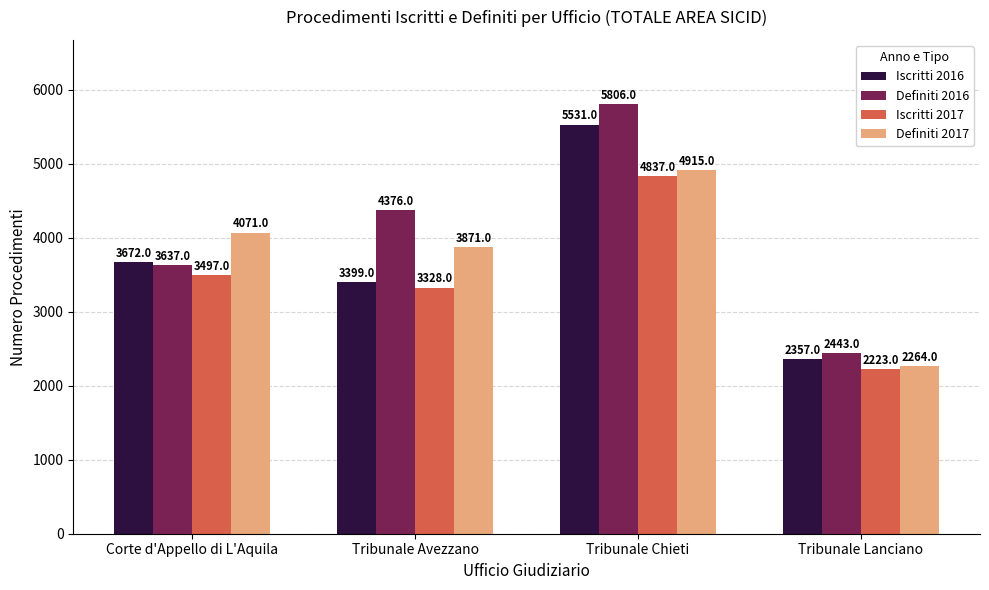

Which series changed the most between Corte d'Appello di L'Aquila and Tribunale Avezzano?

Definiti 2016